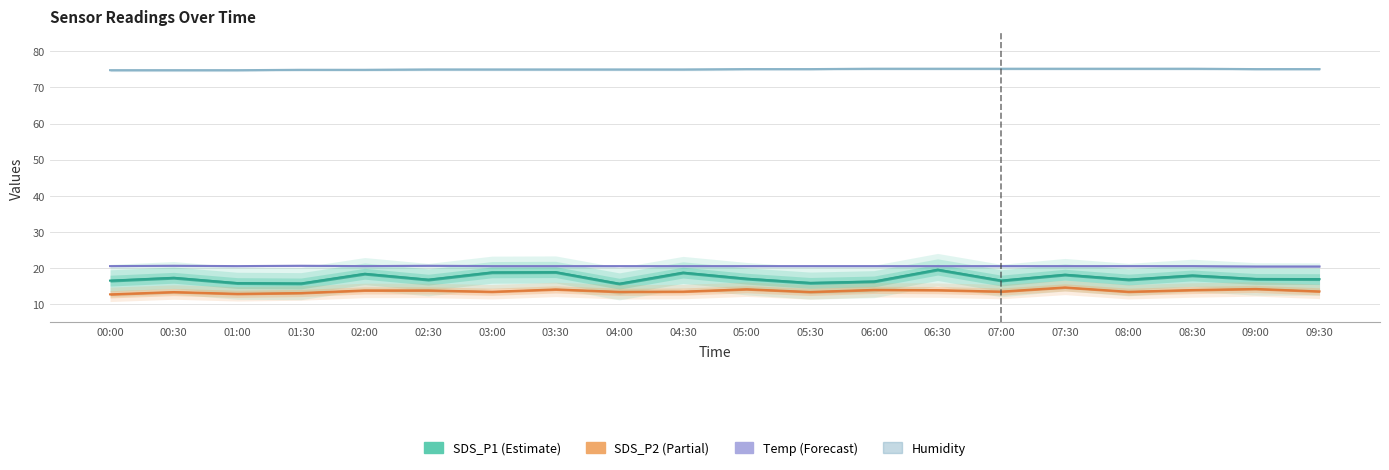

True or false: Temp and SDS_P2 cross at least once.

False